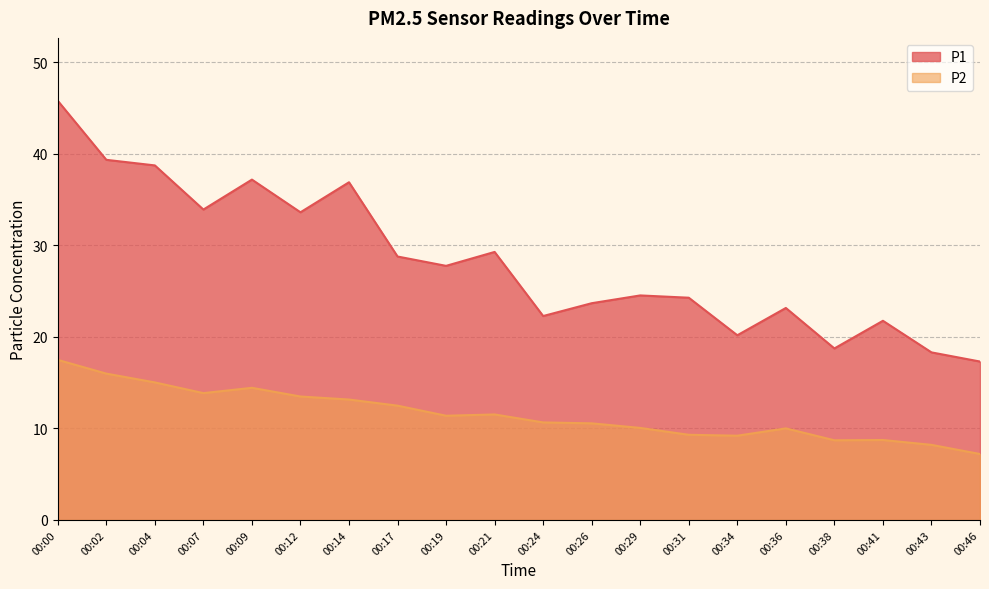

How many data points in P1 are above 27?

10